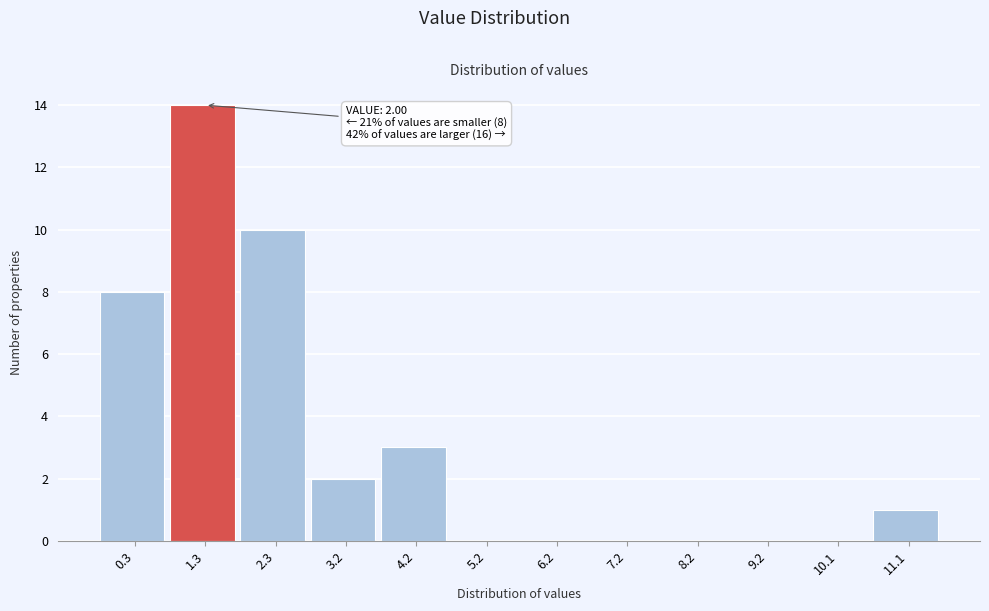

Reading right to left, list all the values displayed in this chart.

11.1=1	10.1=0	9.2=0	8.2=0	7.2=0	6.2=0	5.2=0	4.2=3	3.2=2	2.3=10	1.3=14	0.3=8